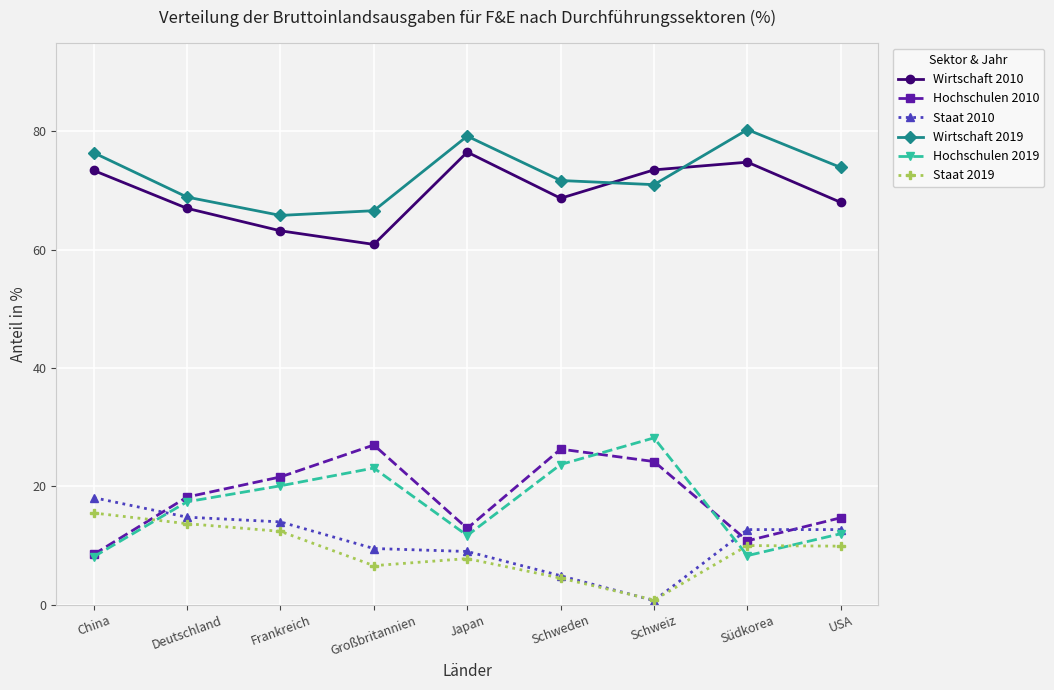

What is the value of the Hochschulen 2010 point at the 3rd from the left?

21.6